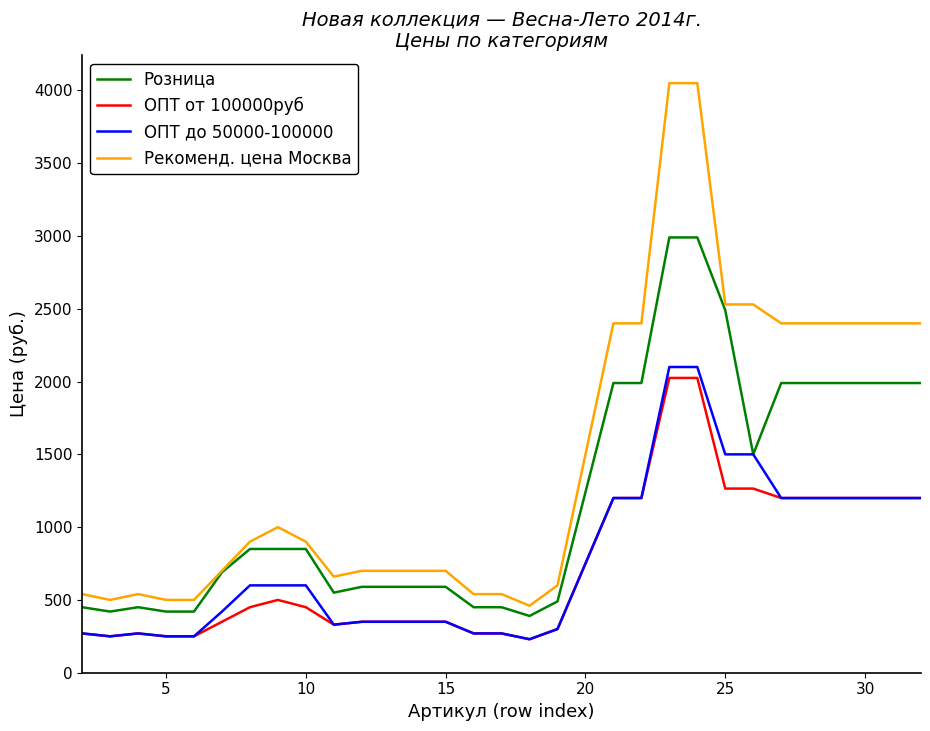

Which series has the widest spread of values?

Рекоменд. цена Москва